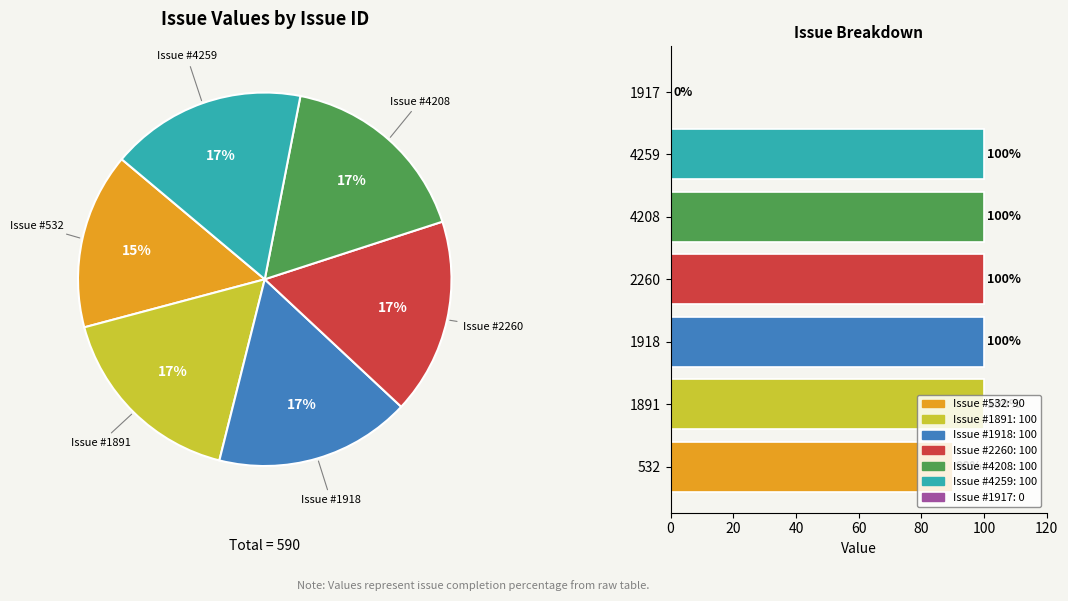

Does 4208 account for over 50% of the chart?

No